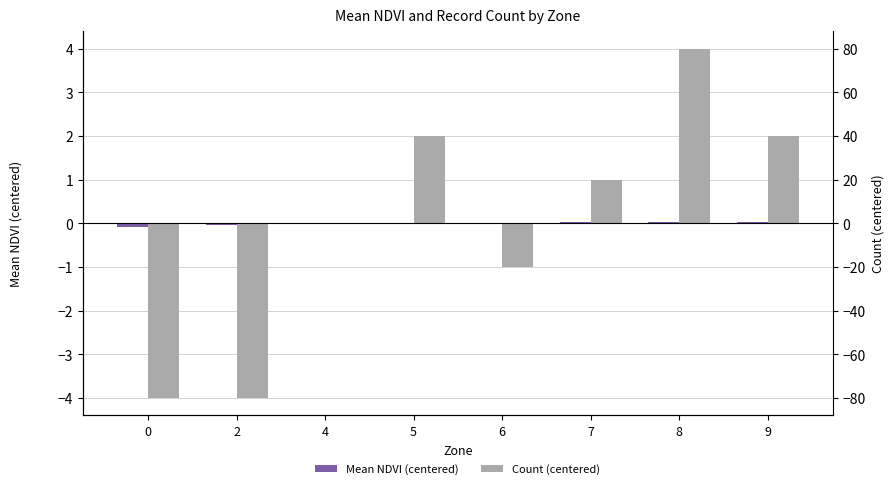

Rank the series by their average value, from highest to lowest.

Count (centered), Mean NDVI (centered)